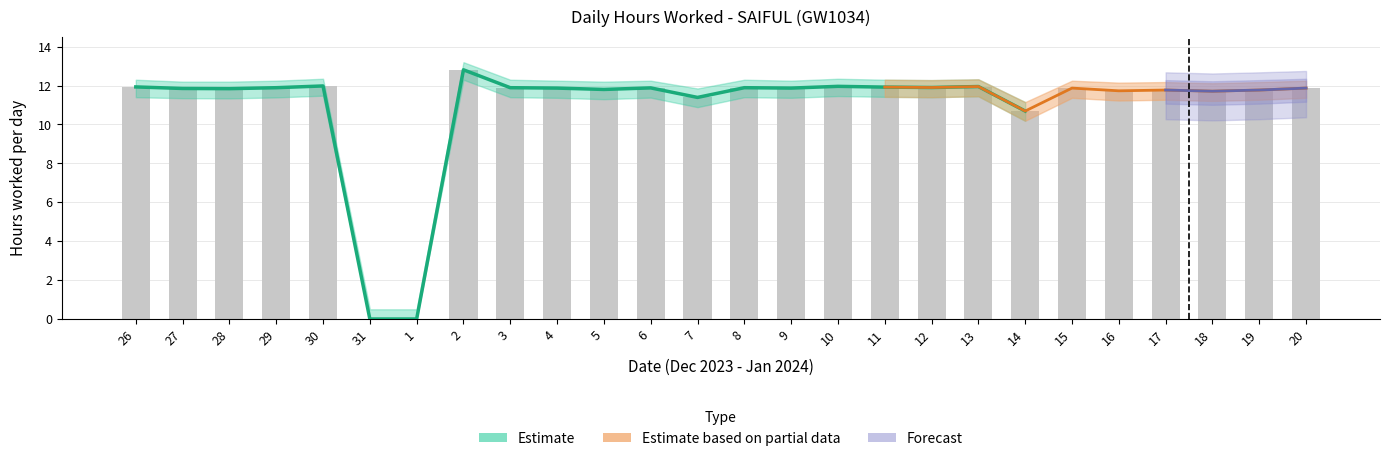

List the labels in order of value, smallest first.

31, 1, 14, 7, 18, 16, 17, 19, 5, 28, 27, 4, 9, 15, 20, 6, 29, 3, 8, 12, 11, 26, 13, 10, 30, 2